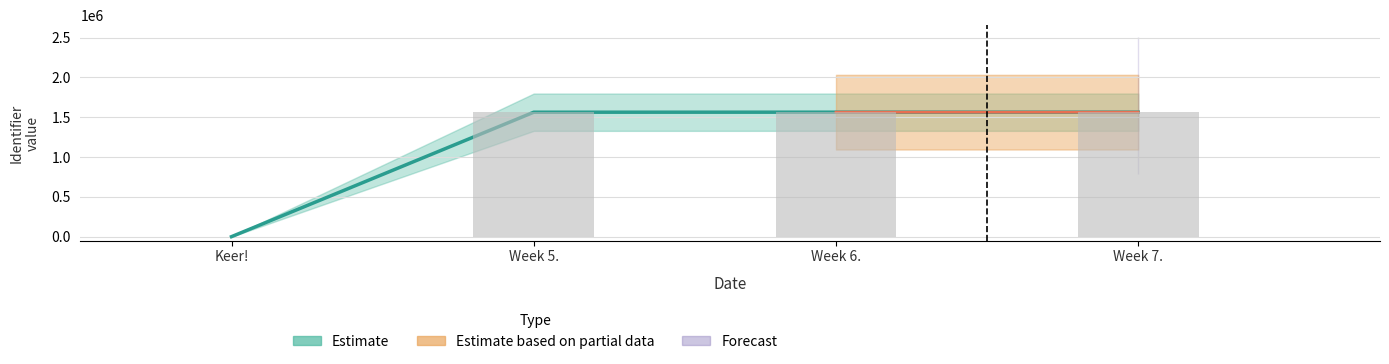

Reading left to right, transcribe all the data shown in this chart.

0	1563122	1563530	1563550